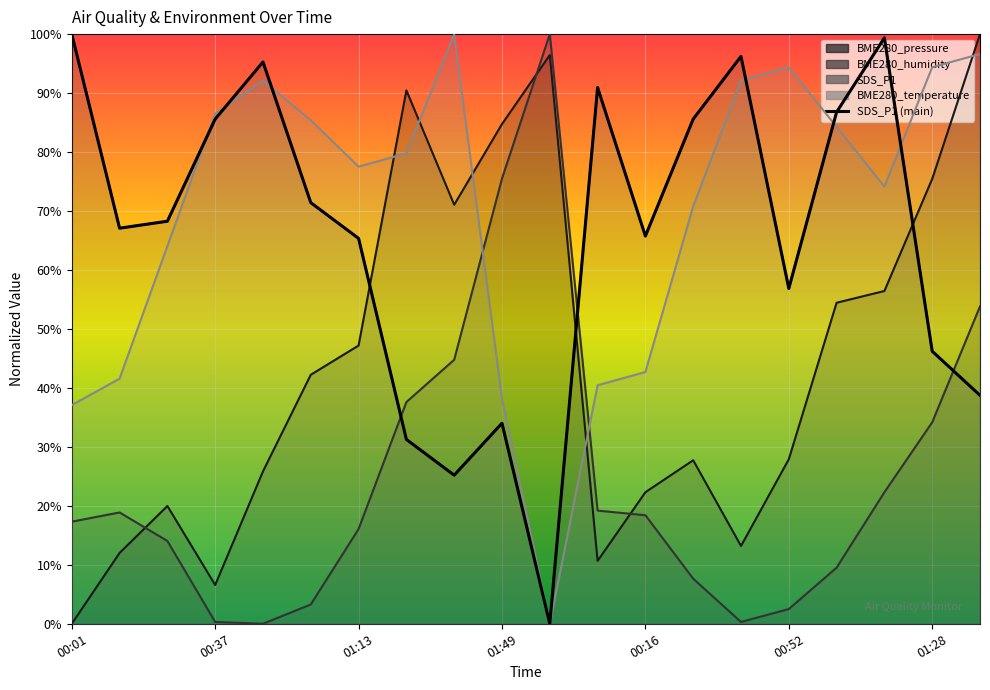

Is the value of BME280_temperature at 01:01 greater than the value of BME280_pressure at 00:01?

Yes